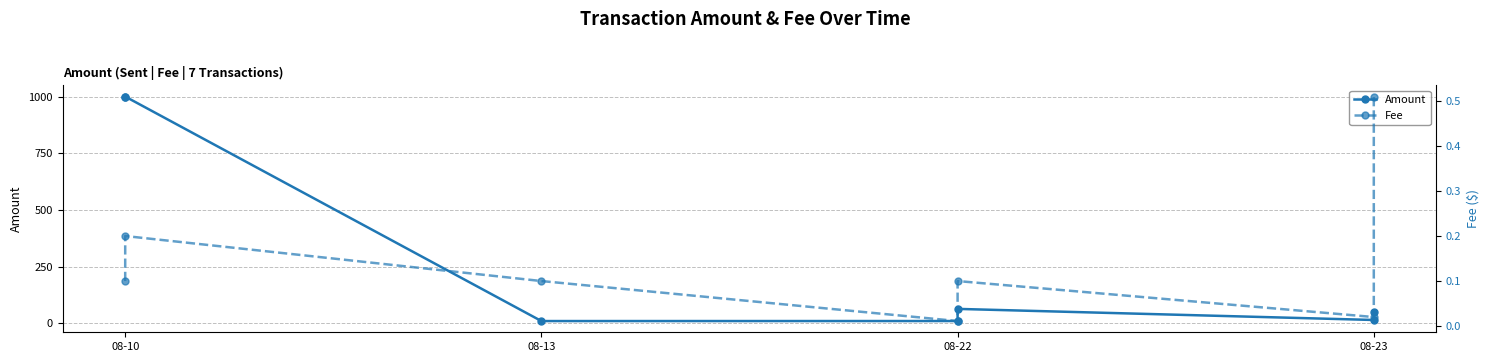

The Fee series shows 0.8 at 08-23. True or false?

False